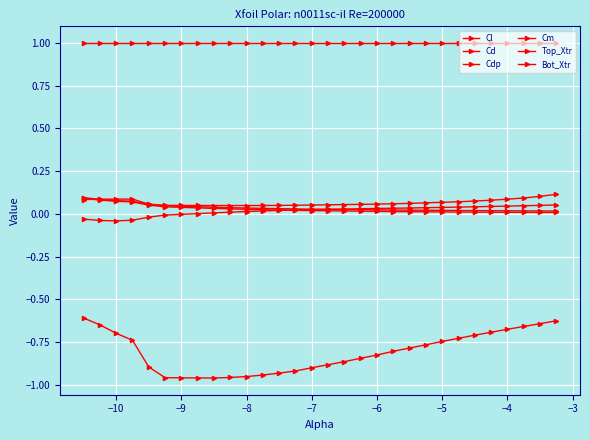

How many intersections are there between Cd and Cm?

1